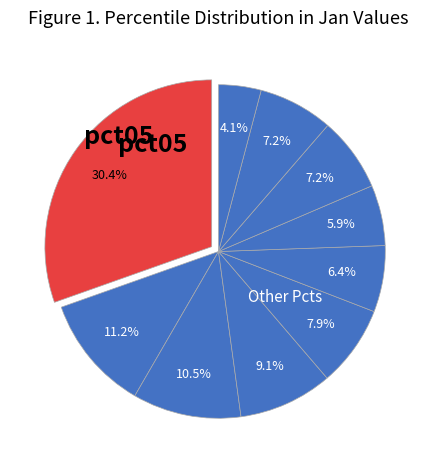

To the nearest percent, what is the difference between the largest and smallest slice percentages?

26%